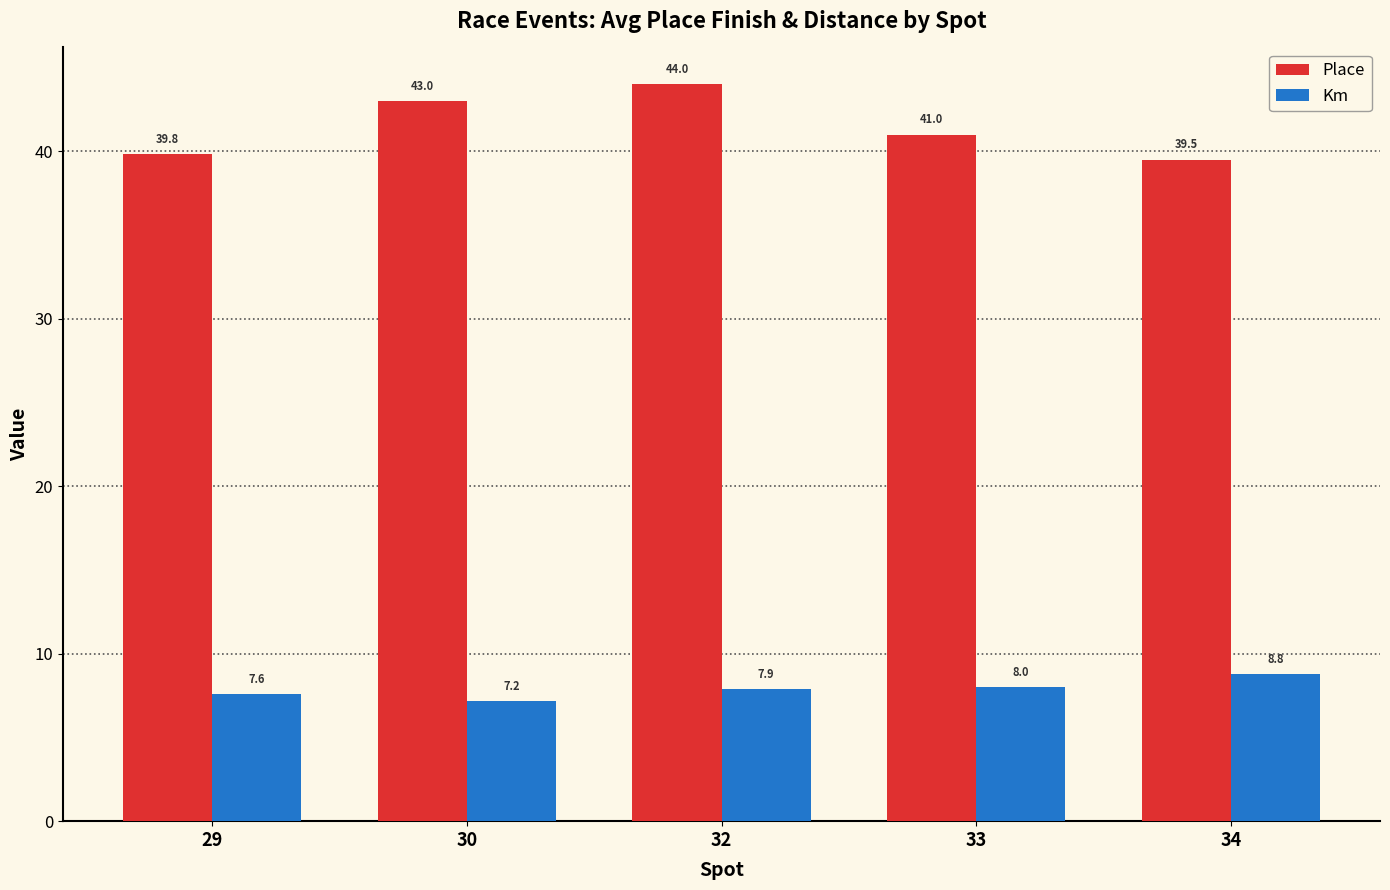

What is the difference between the Km values at 34 and 29?

1.2